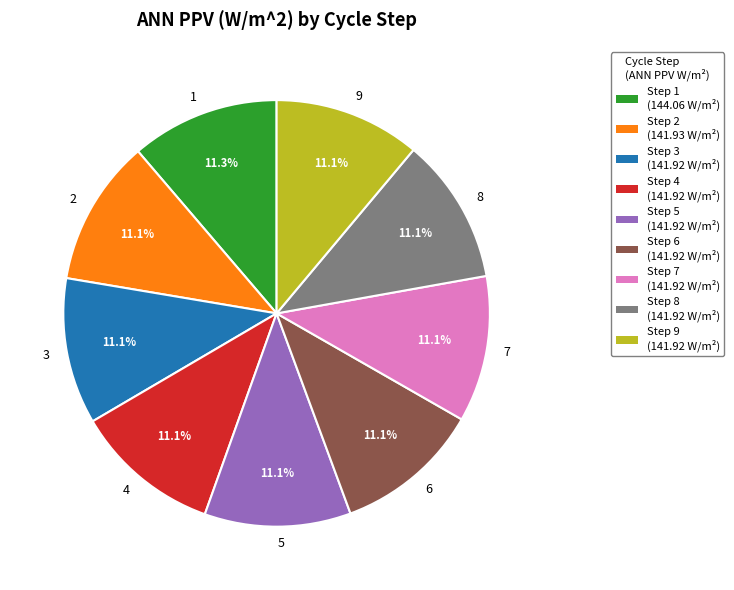

Does any single category account for the majority?

No